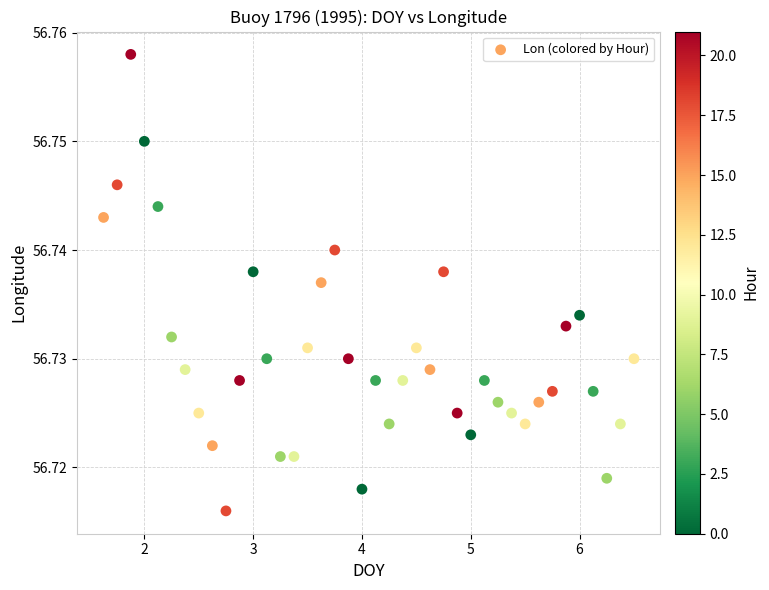

What is the range of X values (max minus min)?

4.9